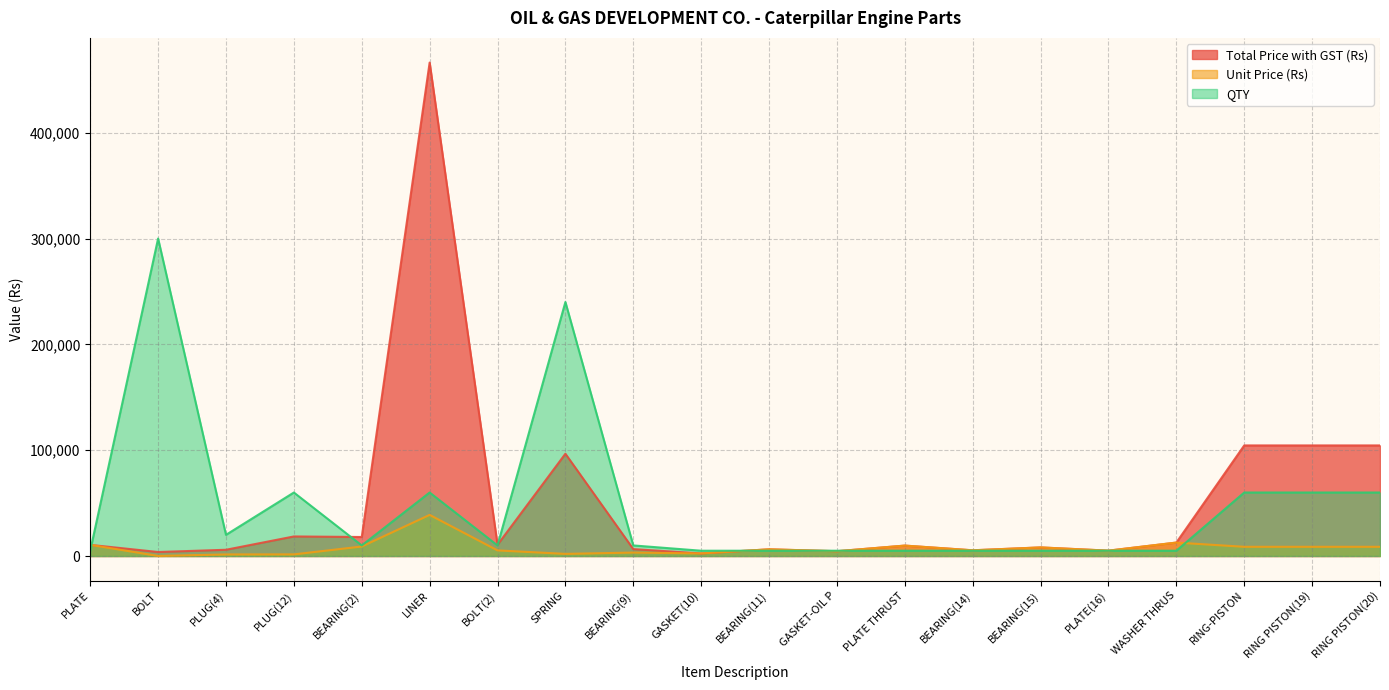

At which category does Total Price with GST (Rs) reach its first local valley?

BOLT